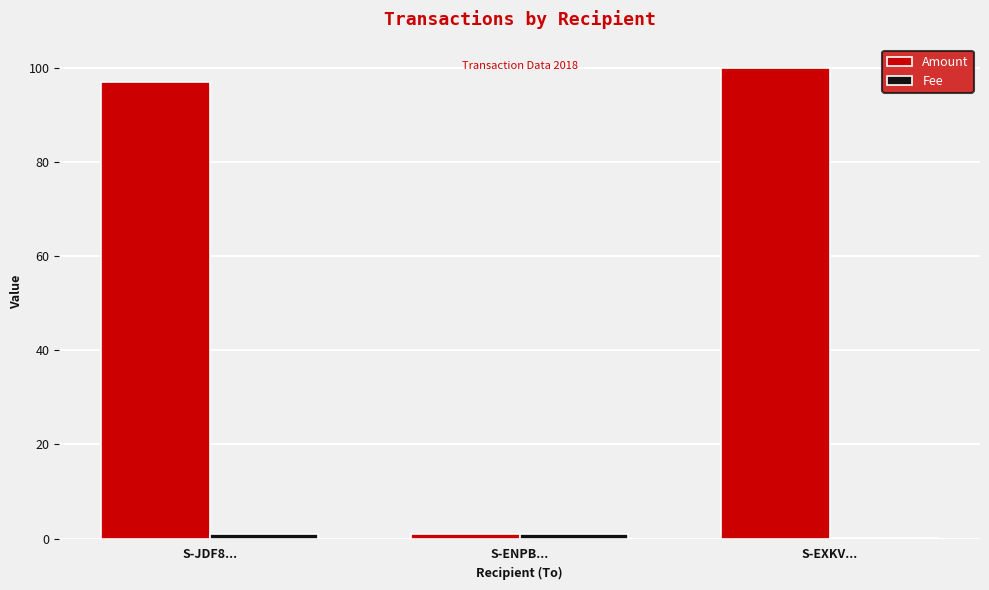

Between S-JDF8... and S-ENPB..., which series saw the biggest shift?

Amount